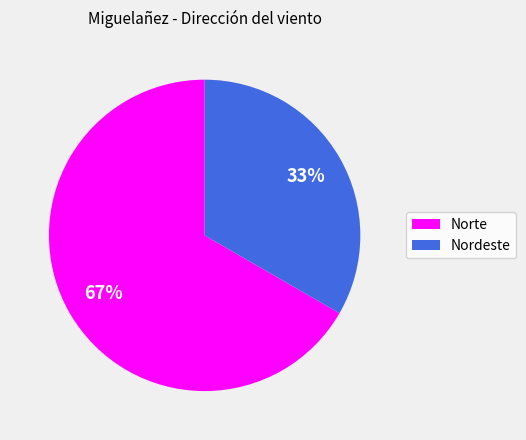

Combined, do Nordeste and Norte account for over 50%?

Yes